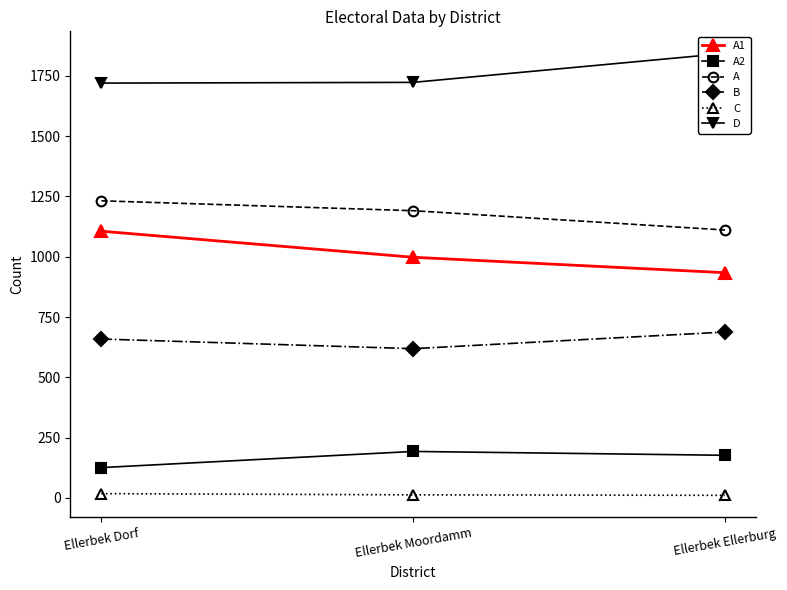

How many data points in A are less than 1191?

1